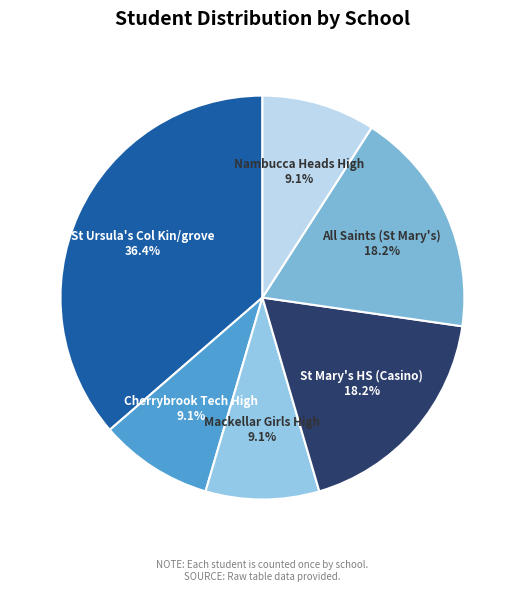

What percentage is the St Mary's HS (Casino) slice, to the nearest percent?

18%